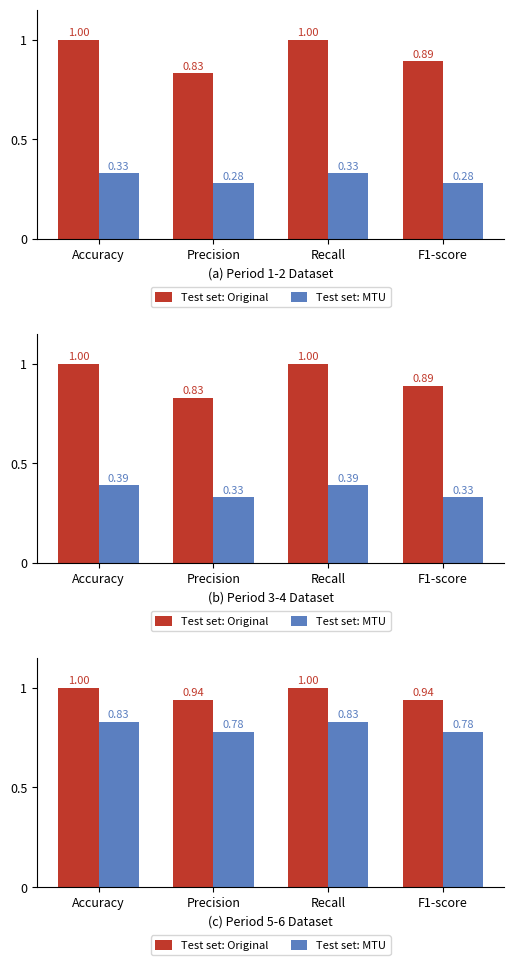

How many categories are shown in the chart?

4